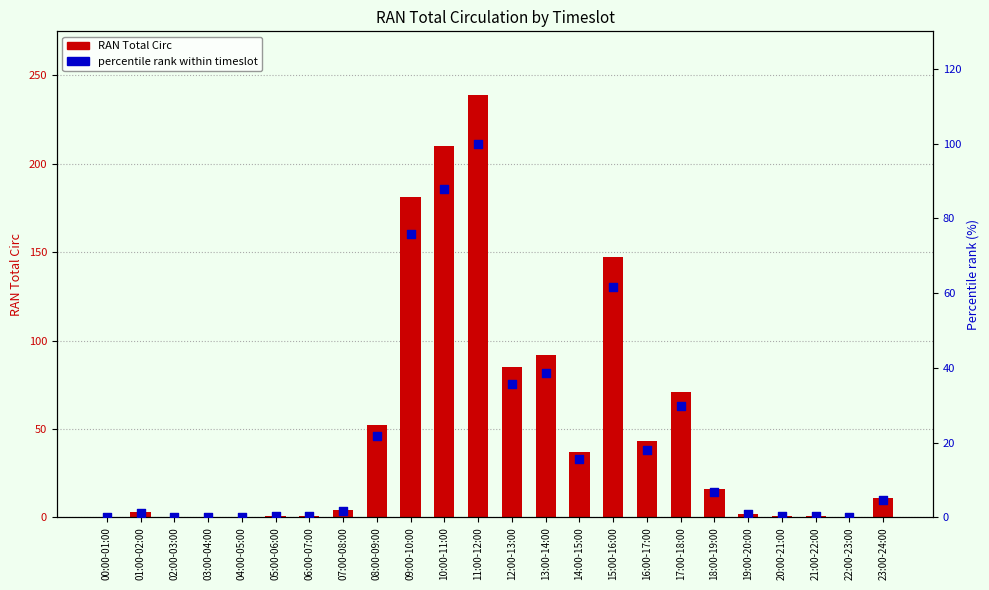

Which series reaches the minimum Y coordinate?

RAN Total Circ